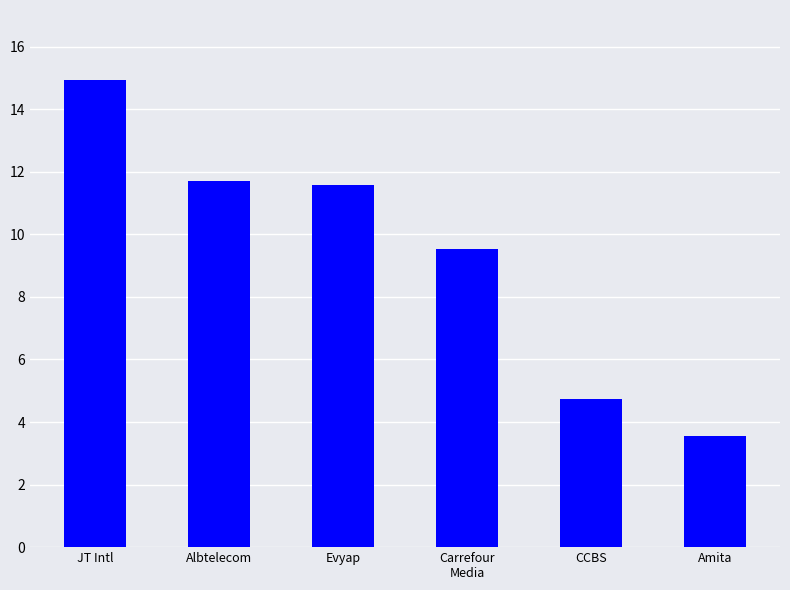

Reading left to right, transcribe all the data shown in this chart.

JT Intl=14.9	Albtelecom=11.7	Evyap=11.6	Carrefour
Media=9.5	CCBS=4.7	Amita=3.5